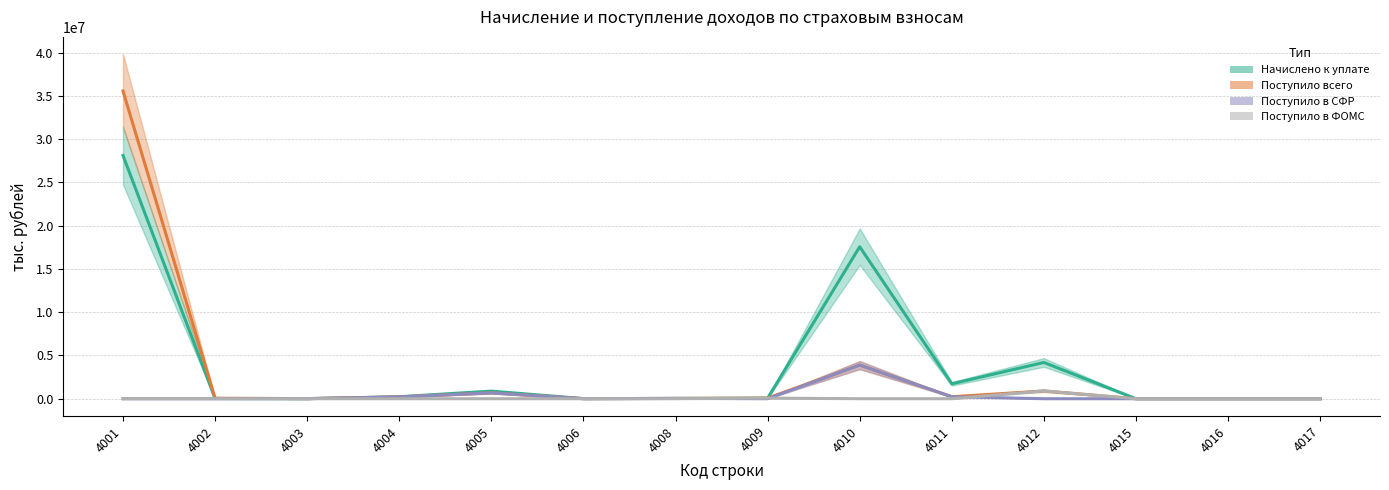

What is the value of the Начислено к уплате point at the 6th from the left?

11661